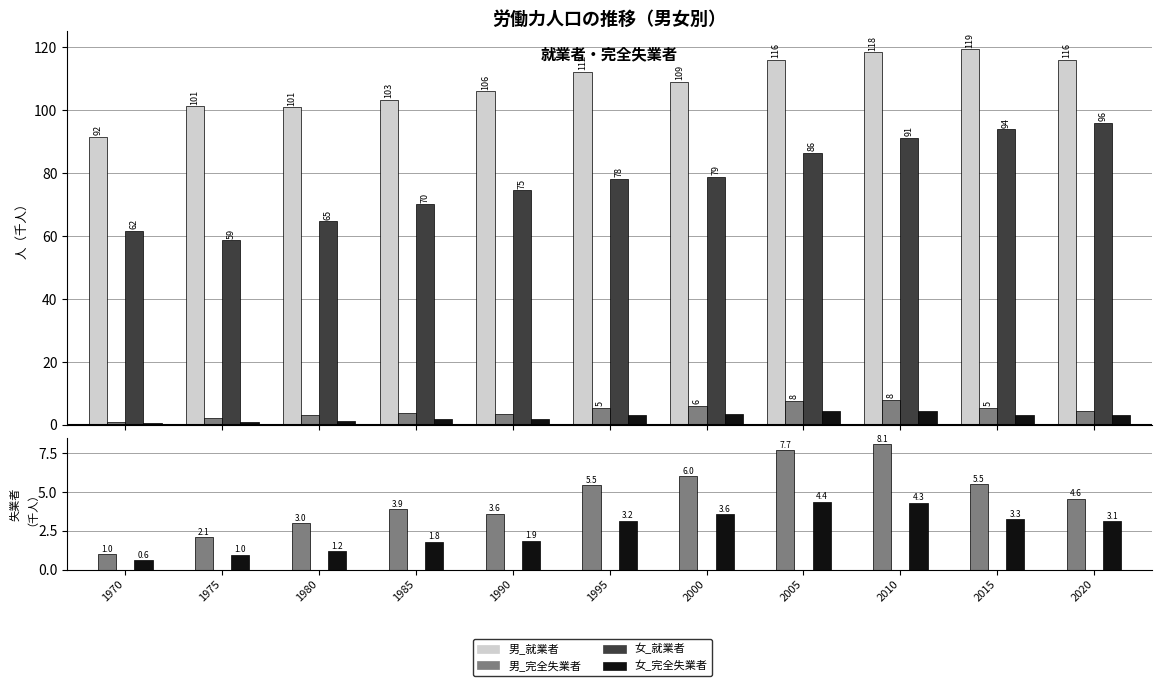

At which category is the sum across all series the highest?

2015